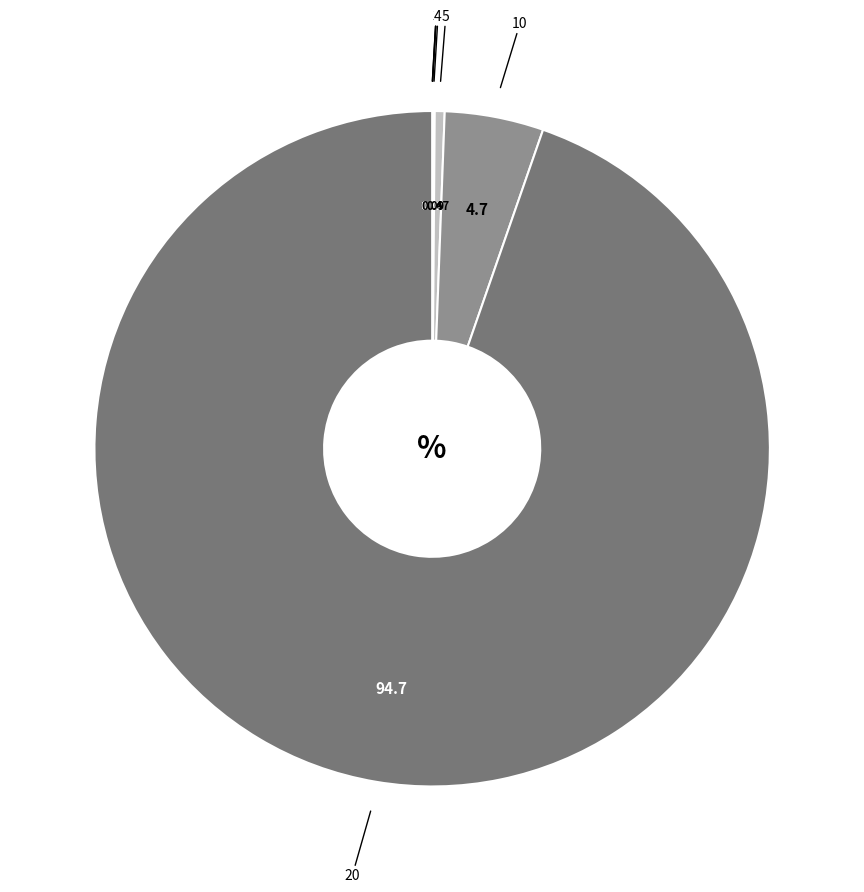

Does any single category account for the majority?

Yes